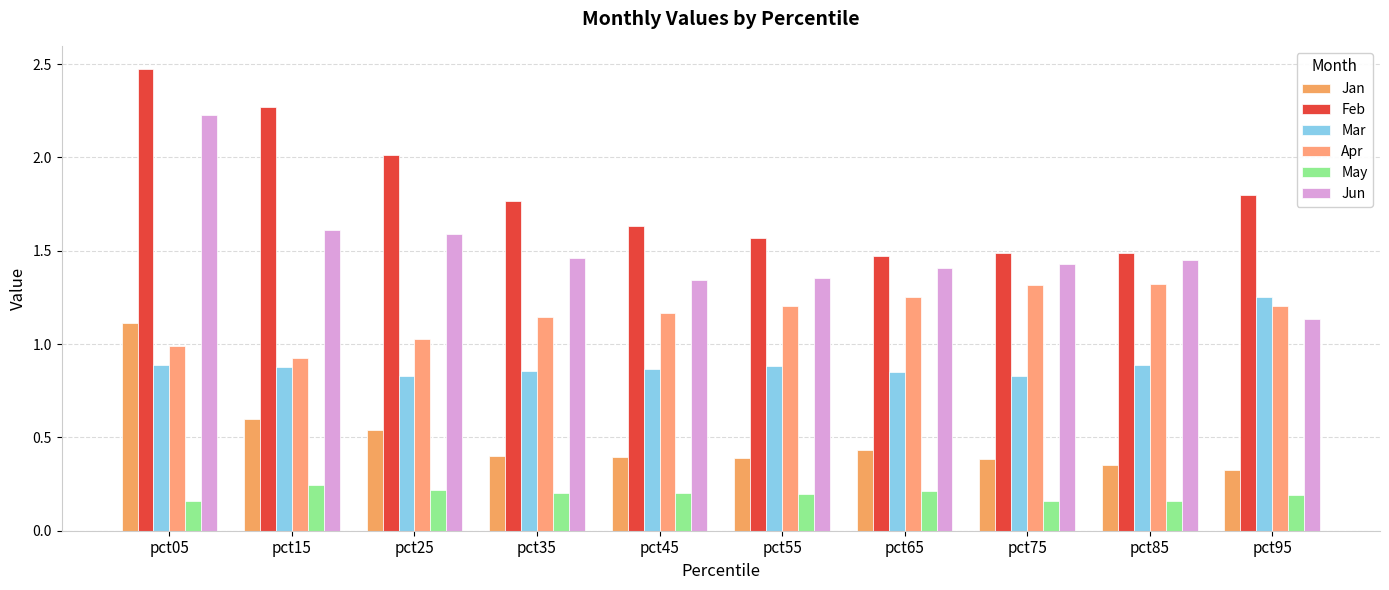

Rank the series by their average value, from highest to lowest.

Feb, Jun, Apr, Mar, Jan, May